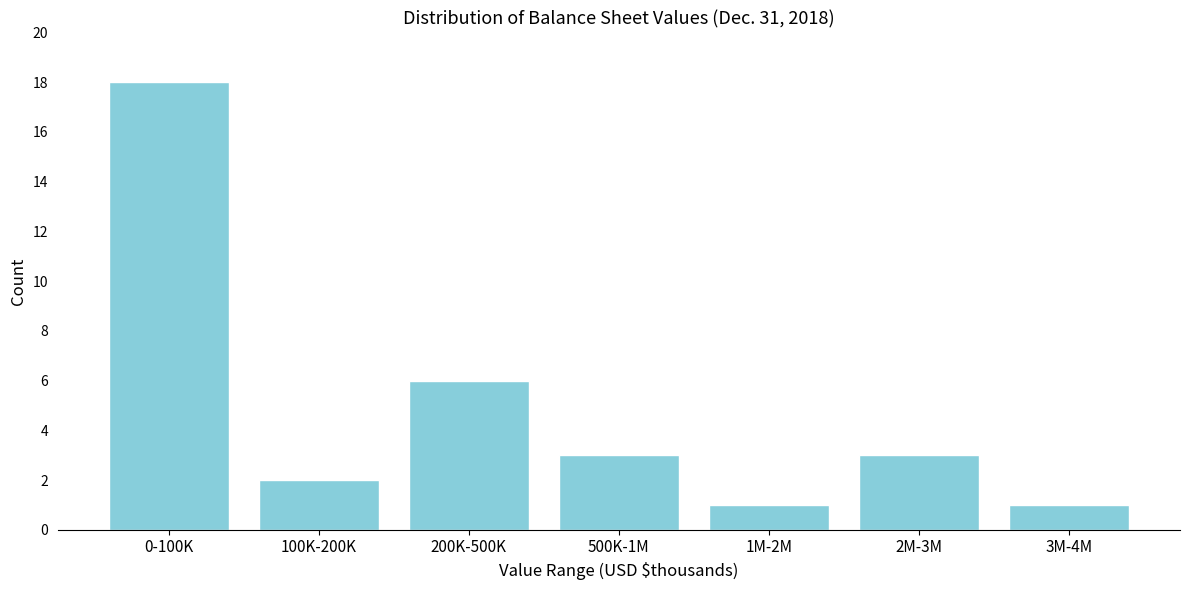

Reading left to right, list all the values displayed in this chart.

0-100K=18	100K-200K=2	200K-500K=6	500K-1M=3	1M-2M=1	2M-3M=3	3M-4M=1